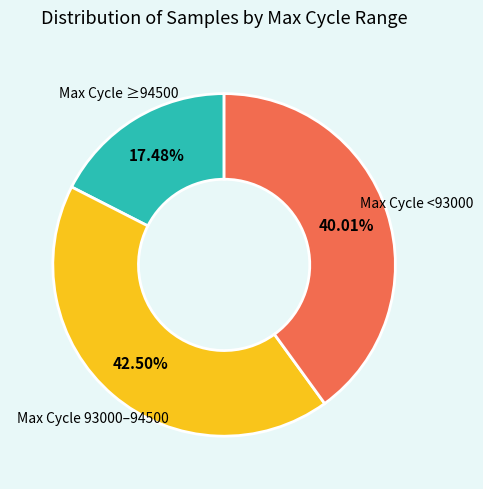

To the nearest percent, what is the average slice percentage?

33%